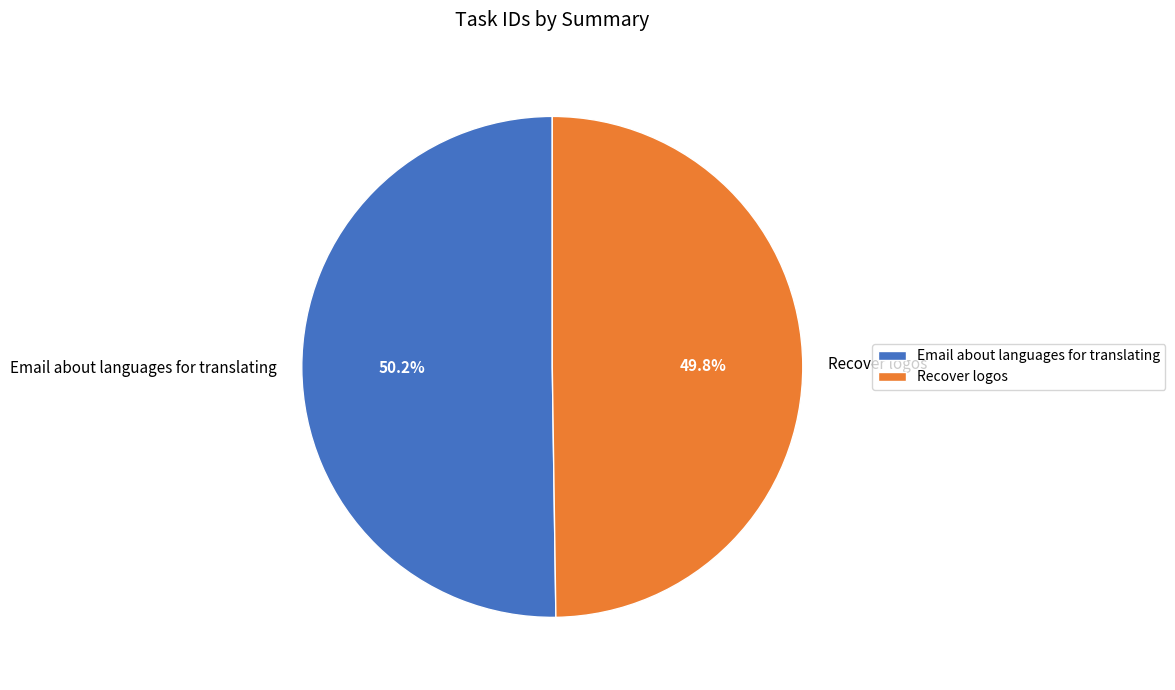

How many slices are in this pie chart?

2